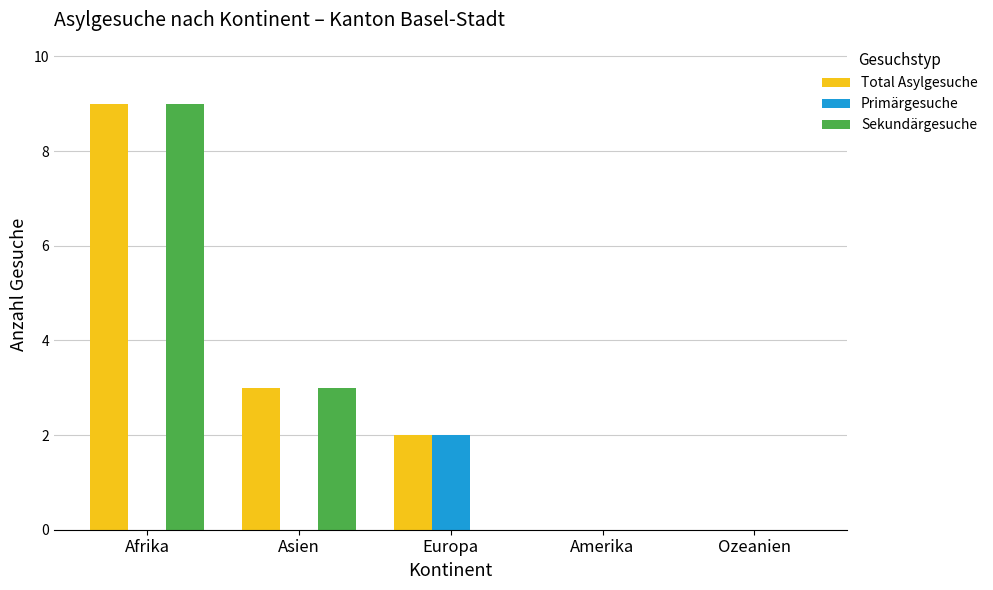

What is the sum of all Sekundärgesuche values?

12